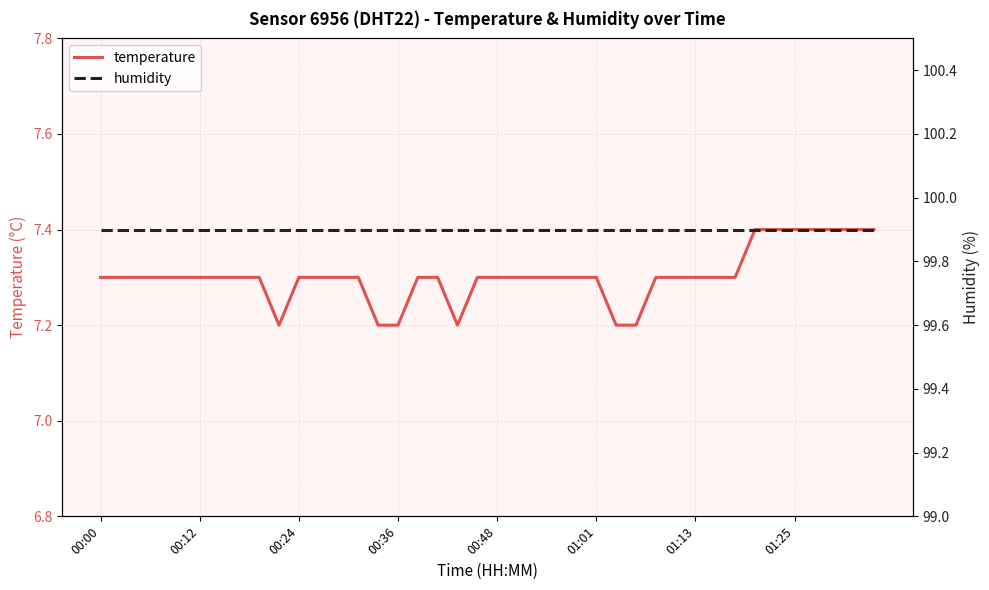

What is the maximum value for temperature?

7.4